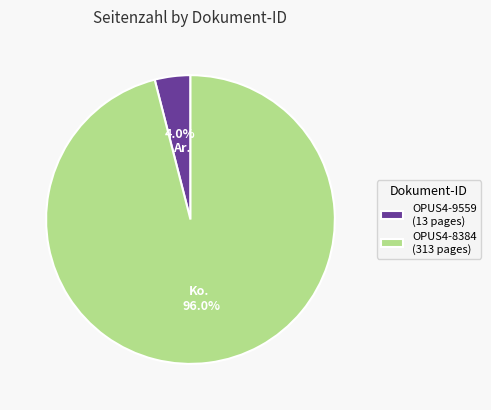

Is the sum of OPUS4-8384 (313 pages) and OPUS4-9559 (13 pages) greater than half?

Yes